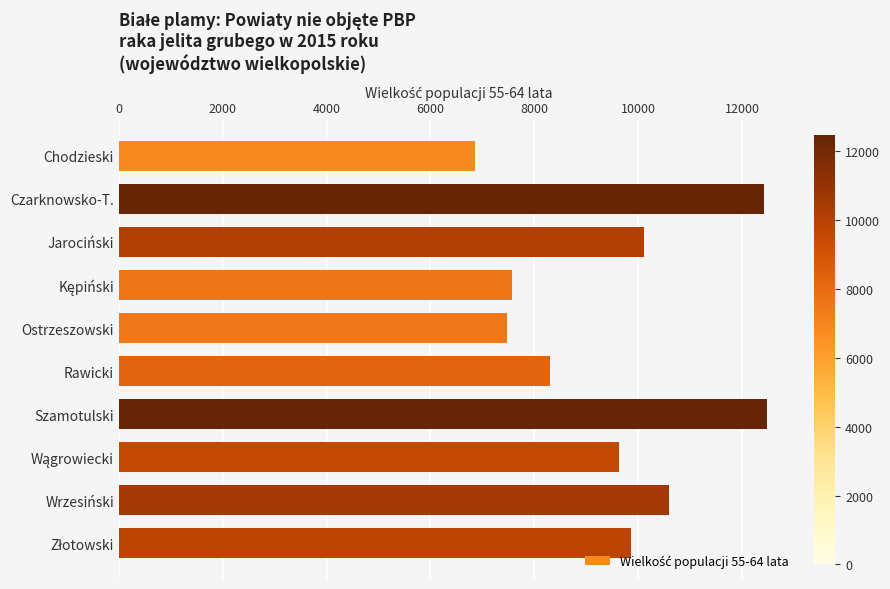

What is the difference between the second highest and minimum values?

5561